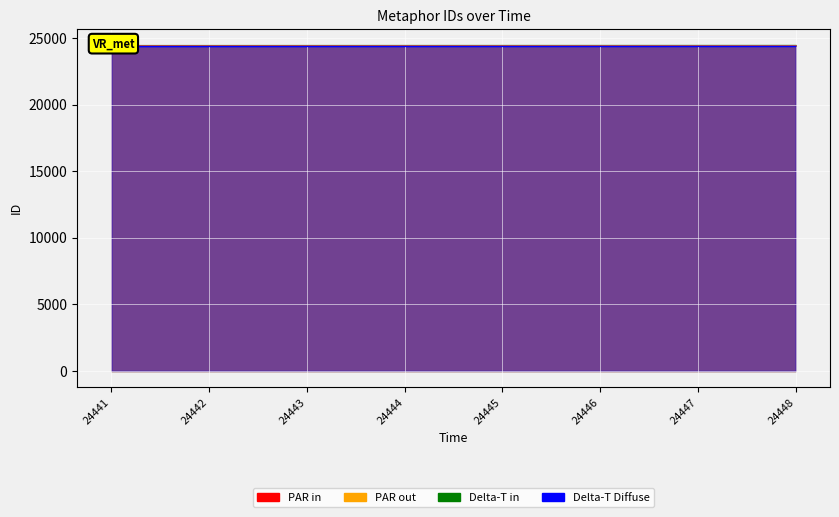

Between 24441 and 24446, which is larger?

24446